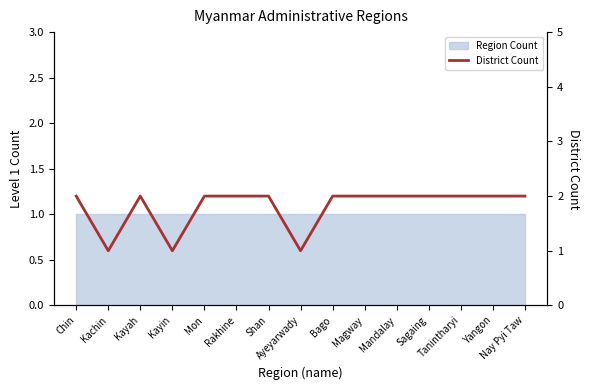

Rank the categories by value from highest to lowest.

Chin, Kayah, Mon, Rakhine, Shan, Bago, Magway, Mandalay, Sagaing, Tanintharyi, Yangon, Nay Pyi Taw, Kachin, Kayin, Ayeyarwady